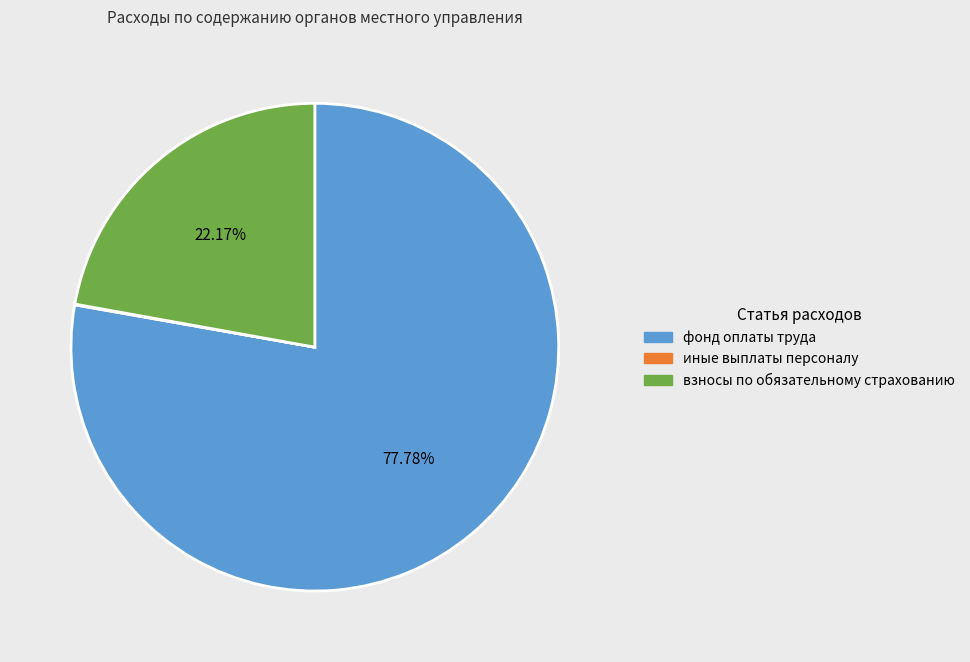

Between взносы по обязательному страхованию and фонд оплаты труда, which is larger?

фонд оплаты труда